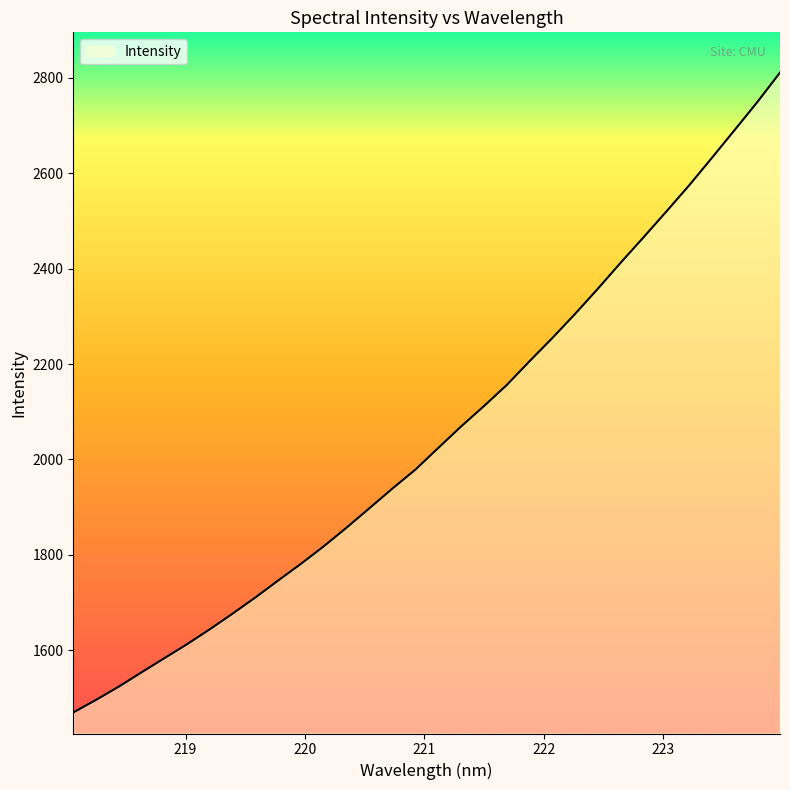

What is the minimum value shown in the chart?

1469.7